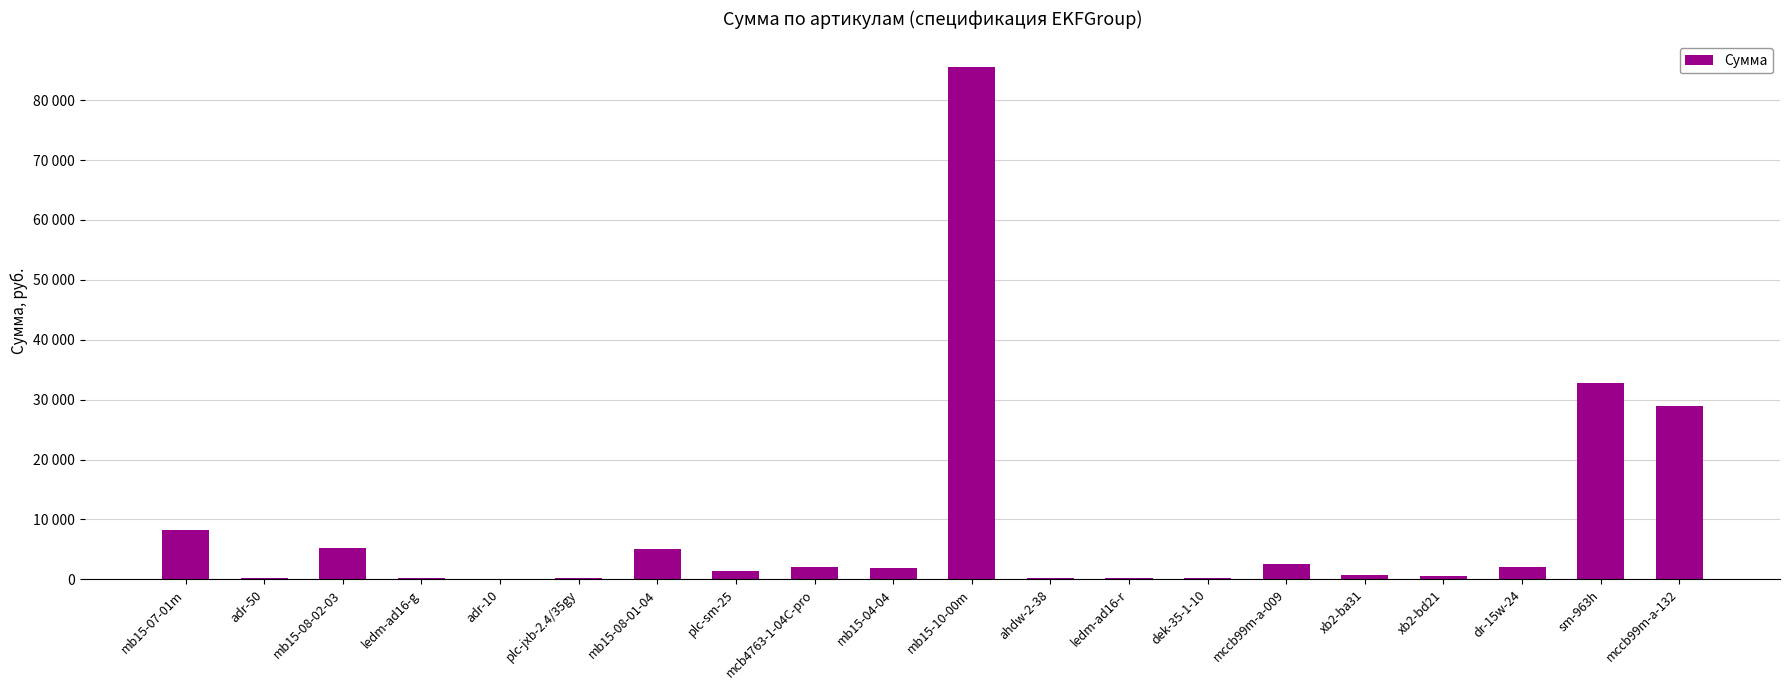

What is the minimum value shown in the chart?

57